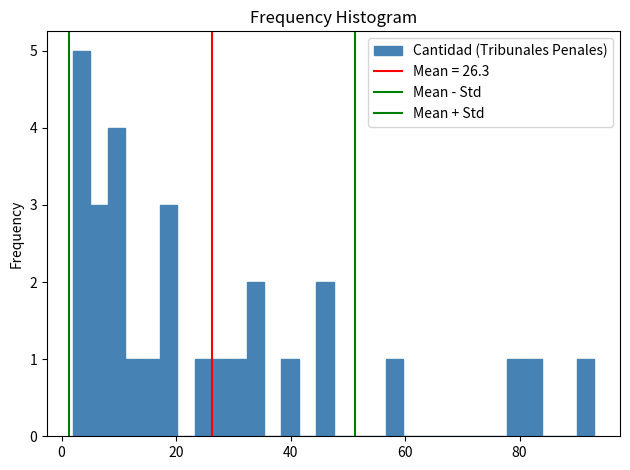

Read against the x-axis, roughly where is the centre of the tallest bar?

4